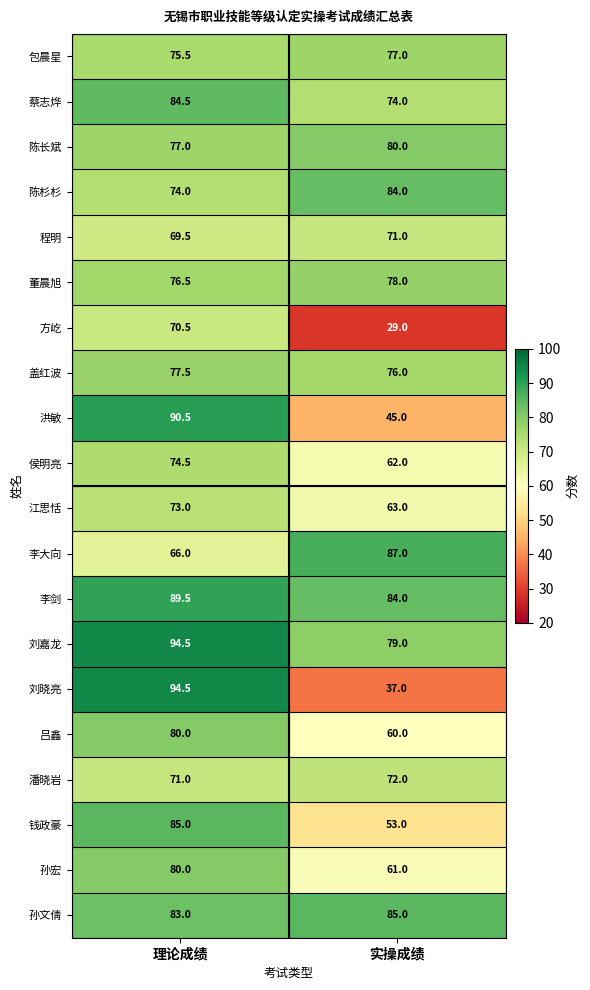

Count the number of categories in the chart.

2